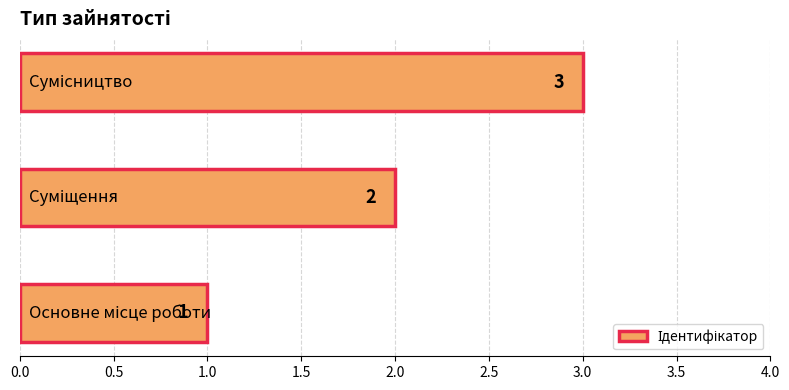

What is the greatest value displayed?

3